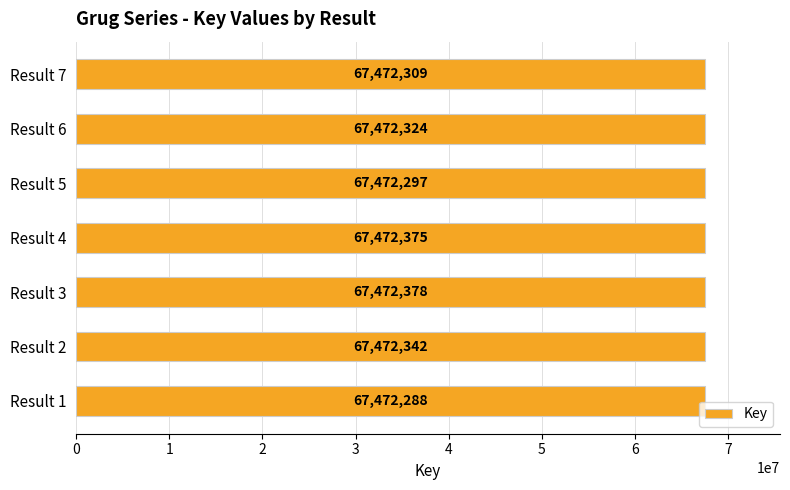

What is the greatest value displayed?

67472378